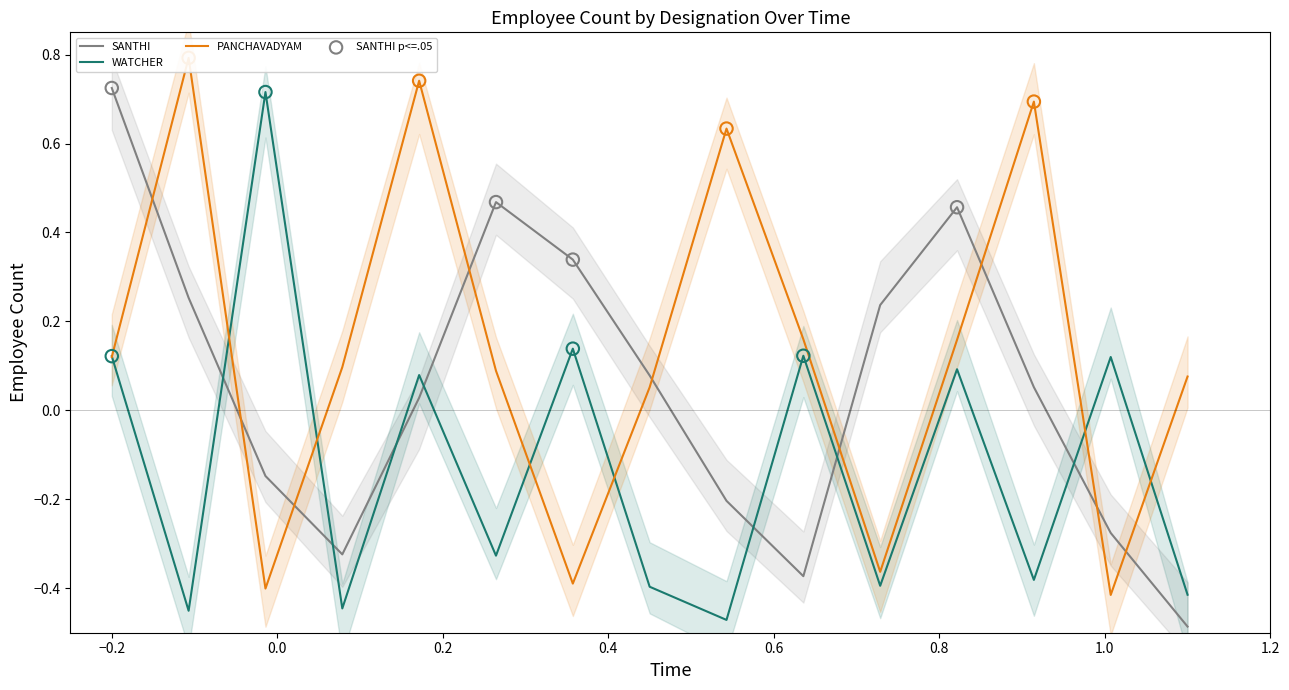

Which series has the largest total across all categories?

PANCHAVADYAM